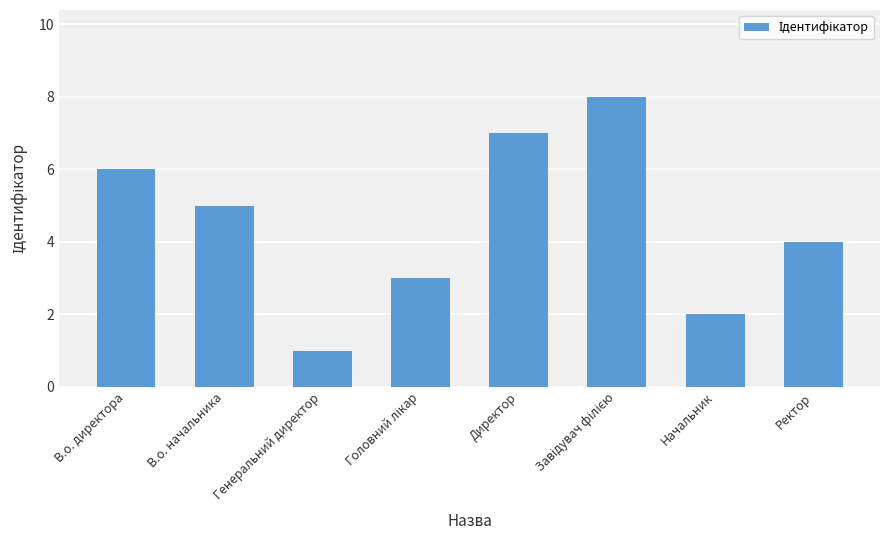

Is it true that the value at В.о. директора is 6?

True